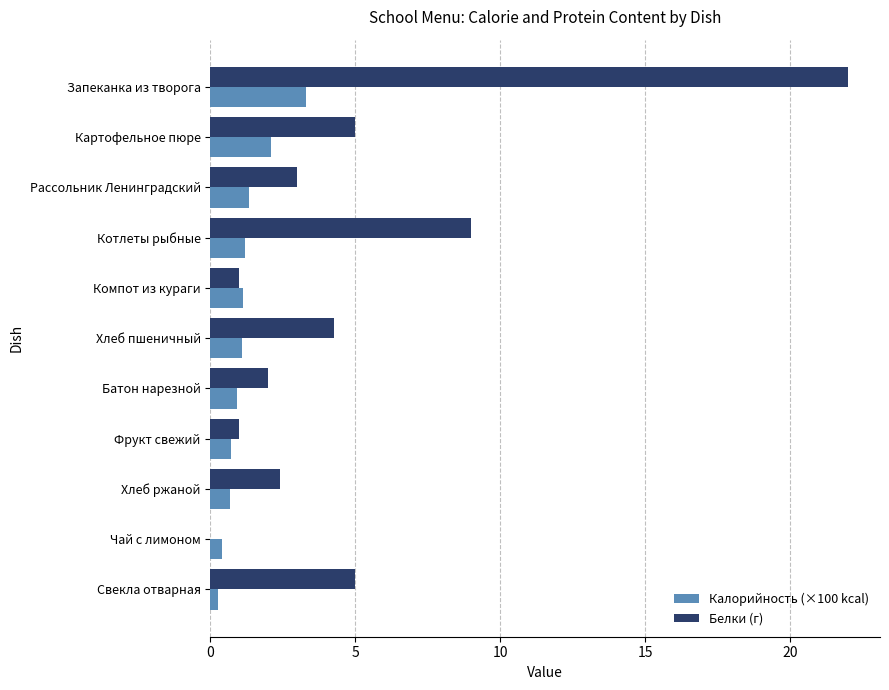

Which series has the widest spread of values?

Белки (г)